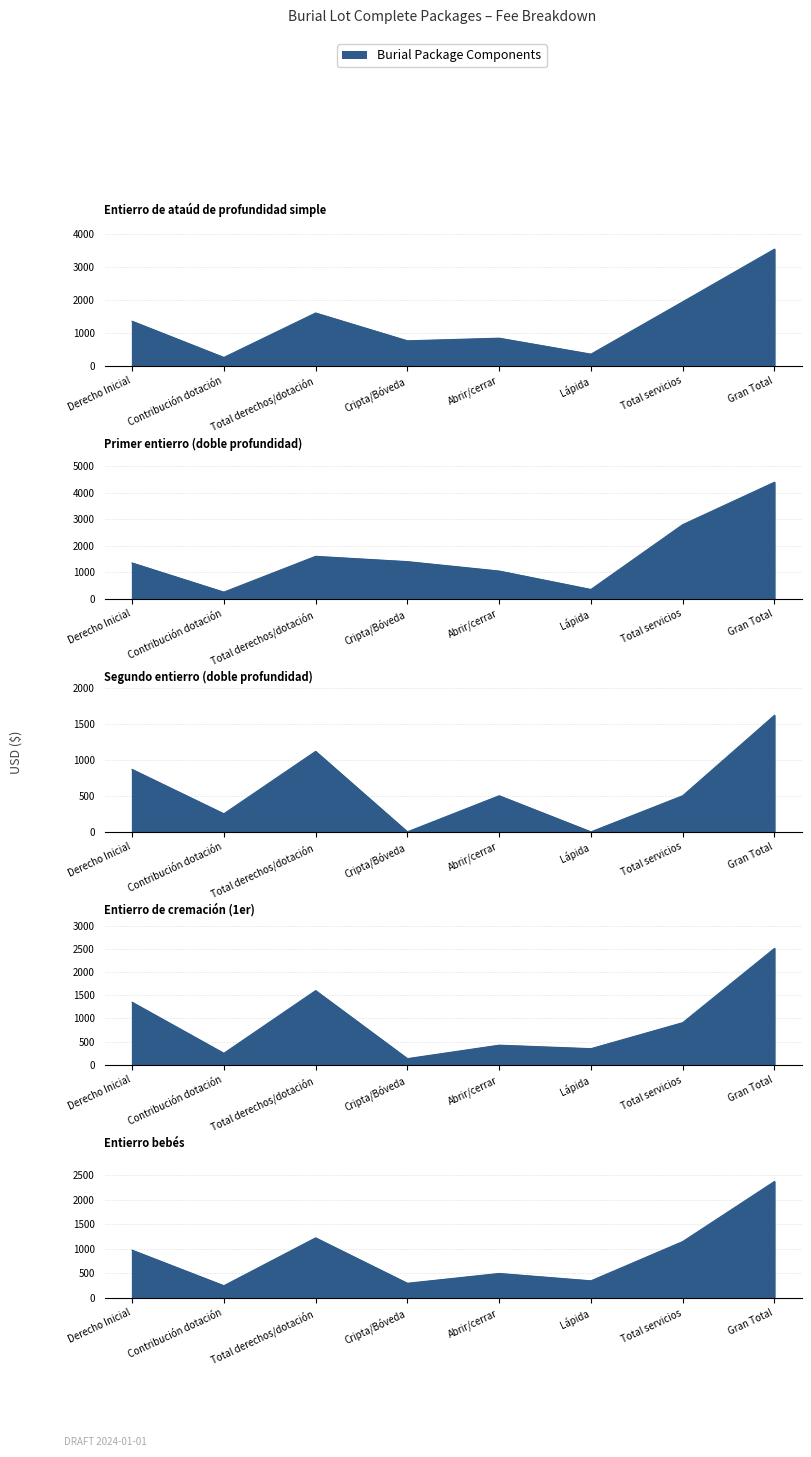

What is the difference between the maximum and minimum values in the Entierro de ataúd de profundidad simple series?

3290